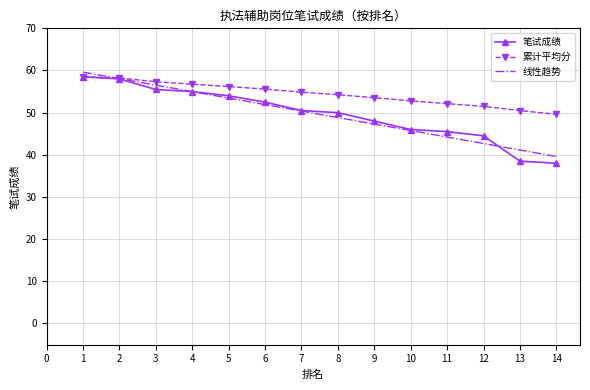

The 笔试成绩 series shows 15.6 at 2. True or false?

False